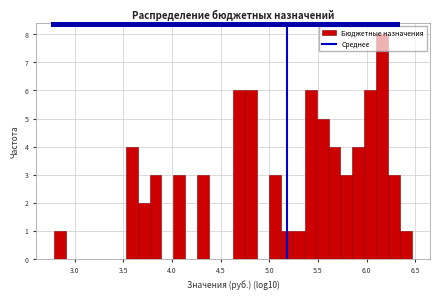

Around what value on the x-axis is the tallest bar? Give the approximate position of its centre, as read against the axis.

6.15